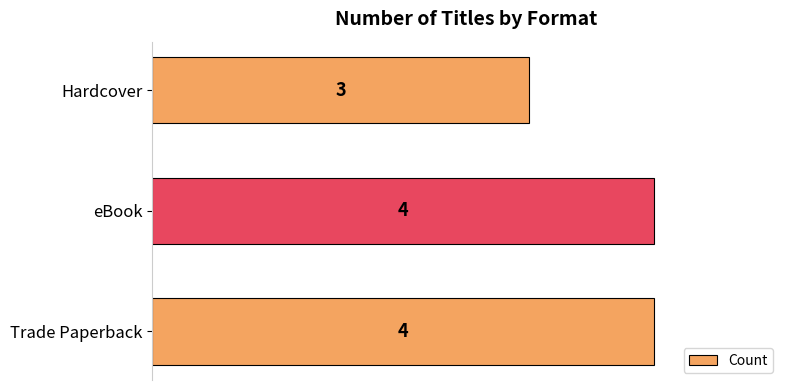

Reading bottom to top, transcribe all the data shown in this chart.

Trade Paperback=4	eBook=4	Hardcover=3